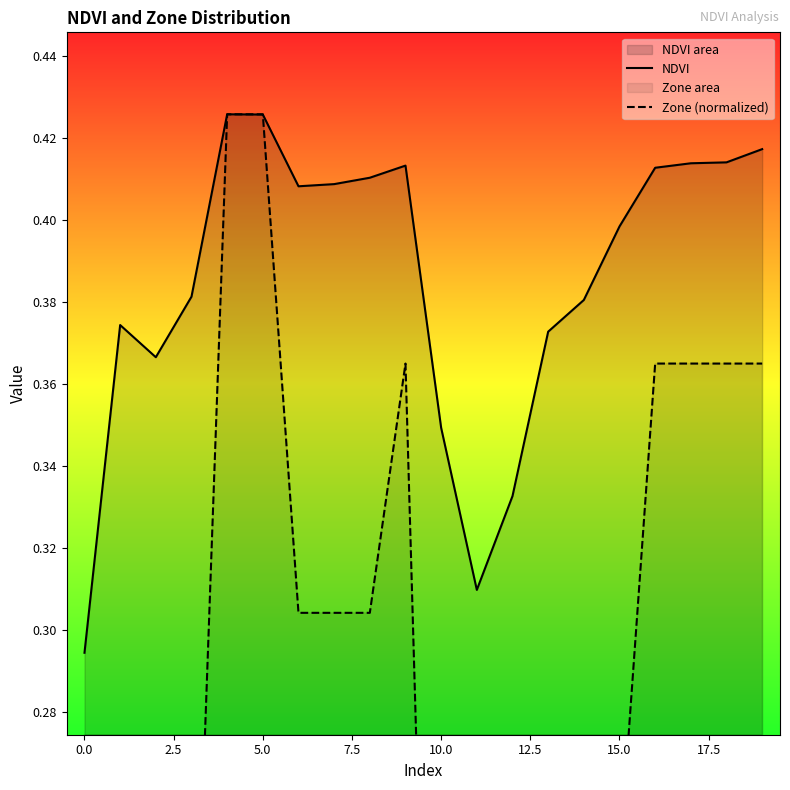

What is the lowest value of the NDVI series?

0.3